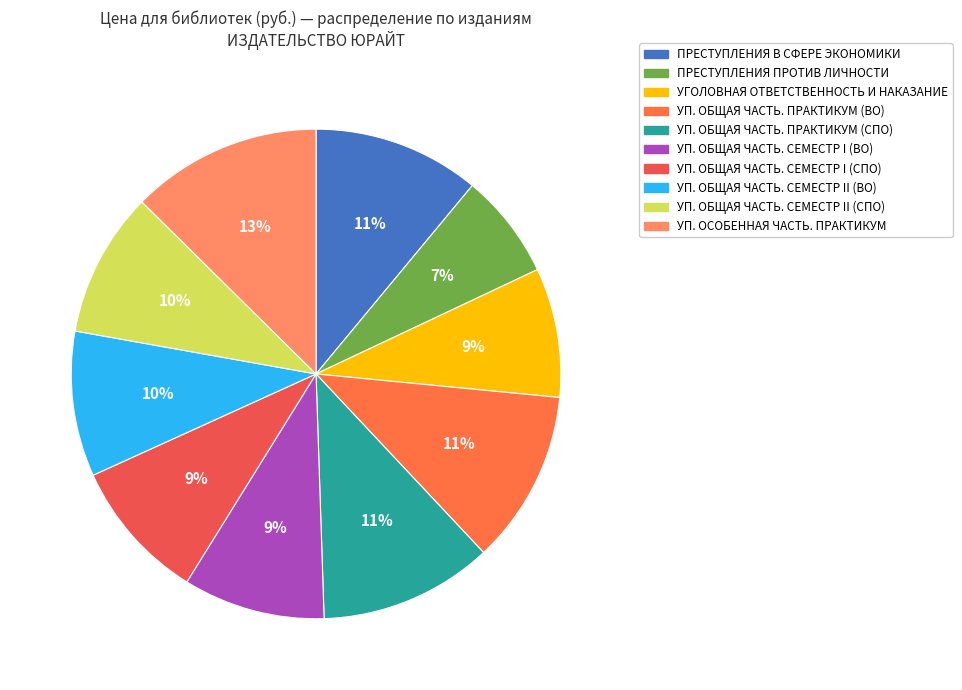

How many slices are in this pie chart?

10